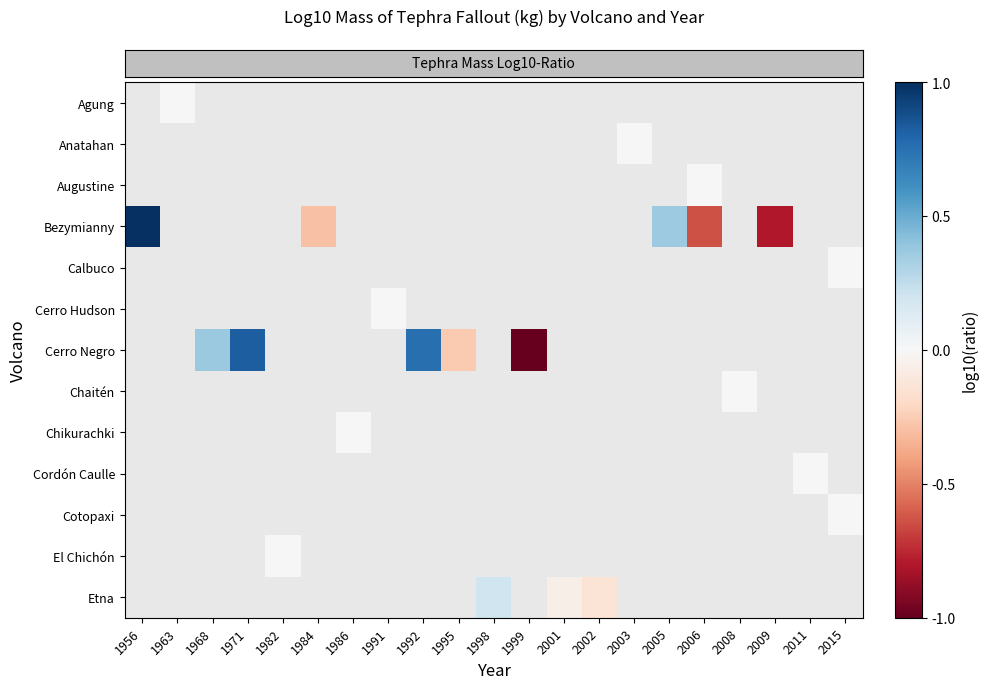

What is the greatest value displayed?

1.0